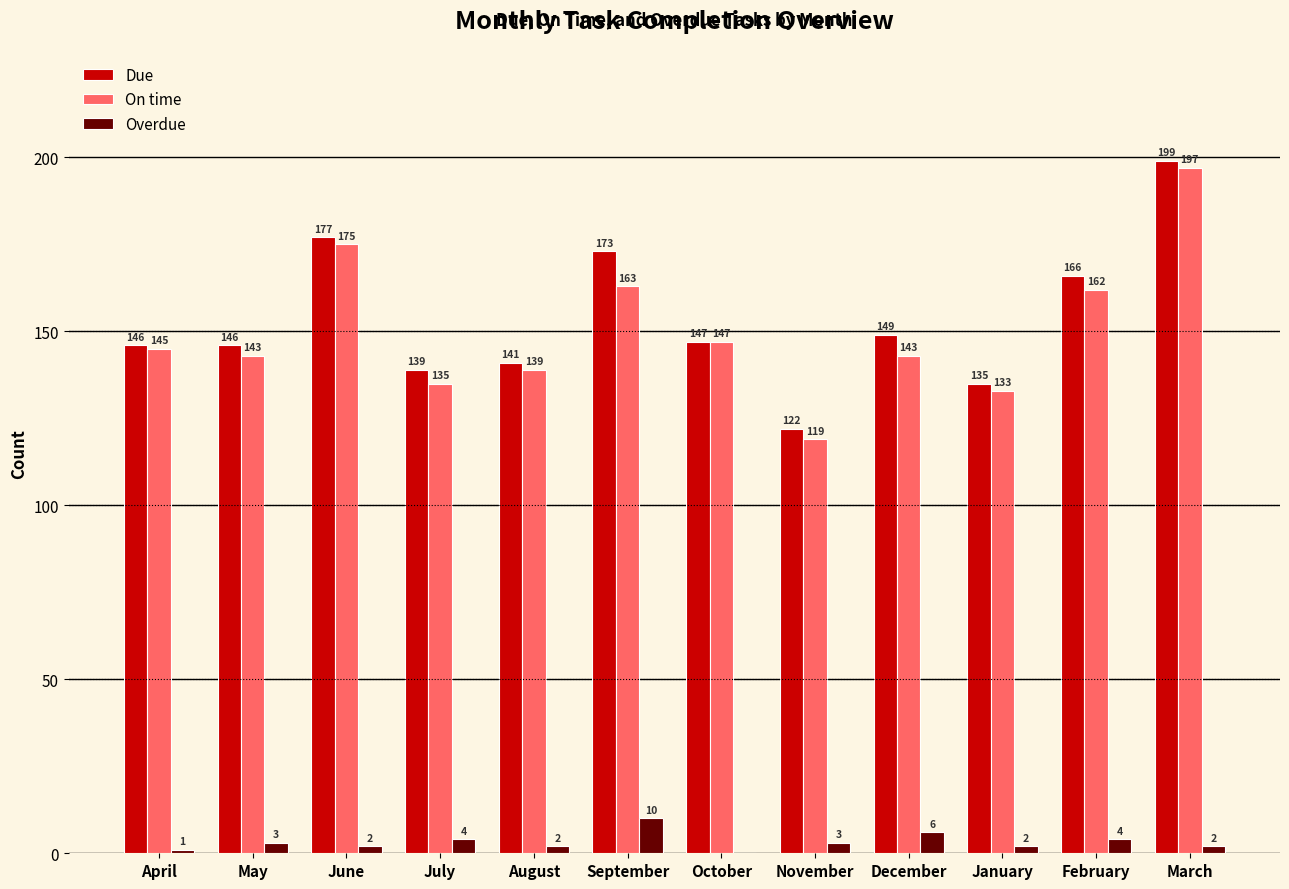

What value does the Overdue series have at September?

10